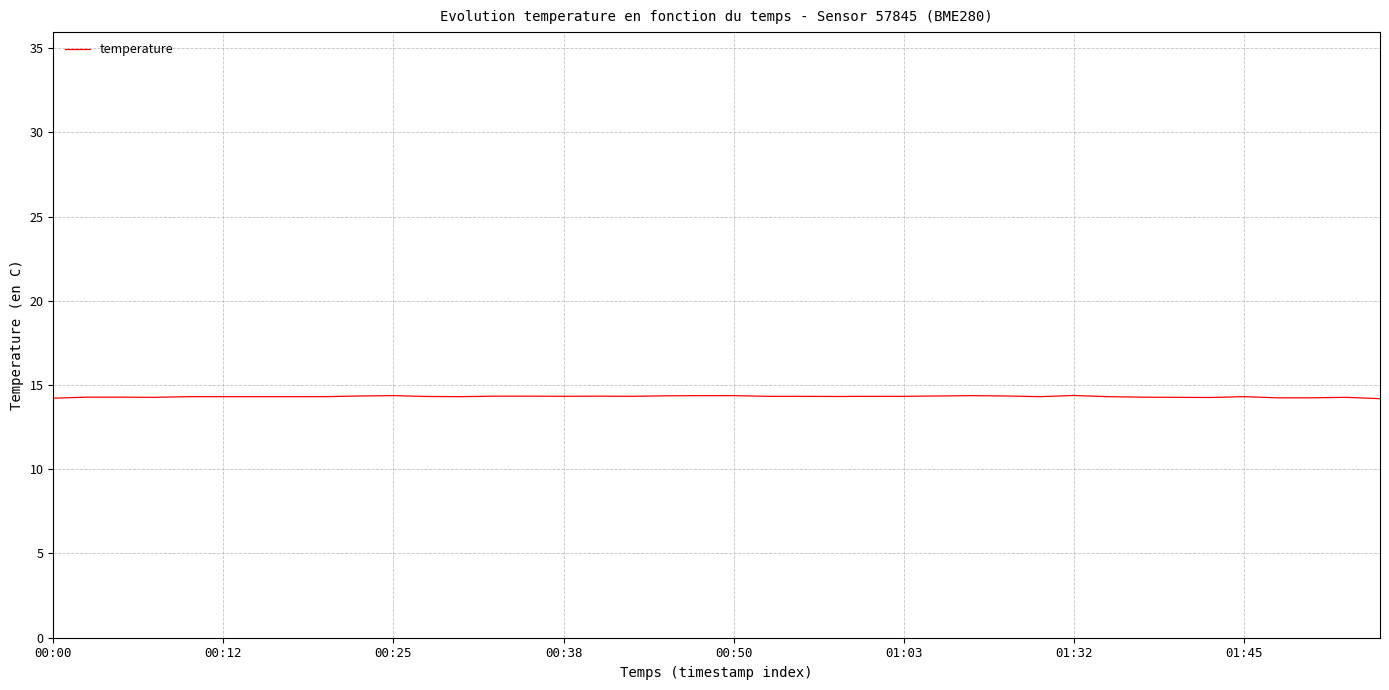

What is the minimum value shown in the chart?

14.2